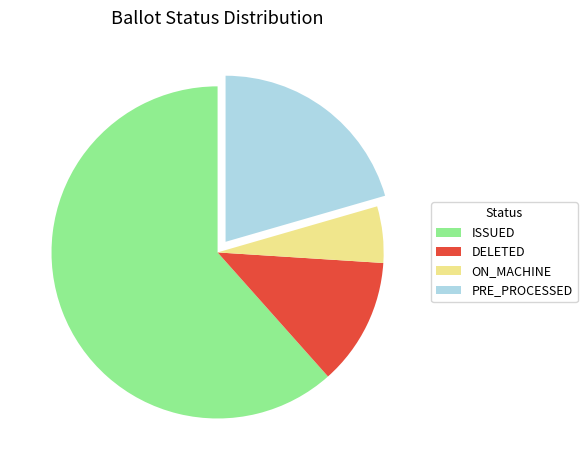

How many slices are in this pie chart?

4